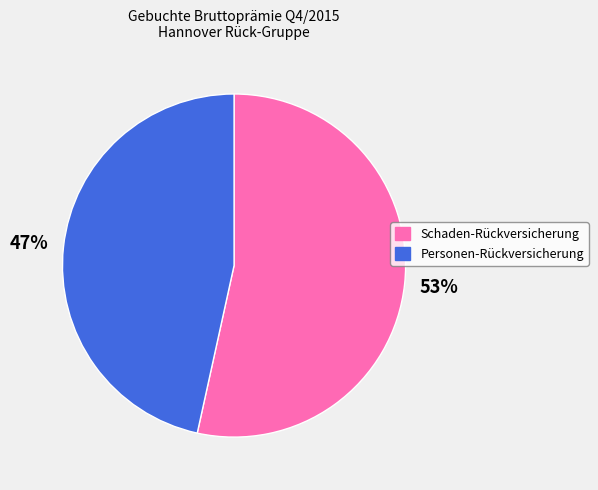

To the nearest percent, what portion does Personen-Rückversicherung represent?

47%